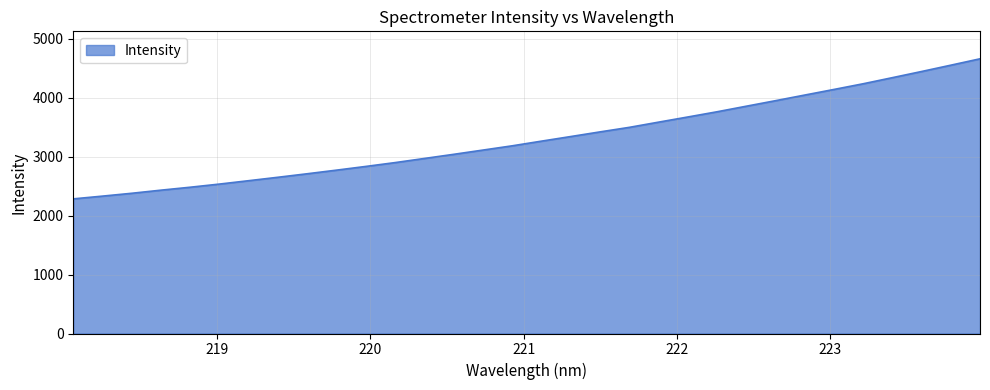

What is the minimum value shown in the chart?

2282.7